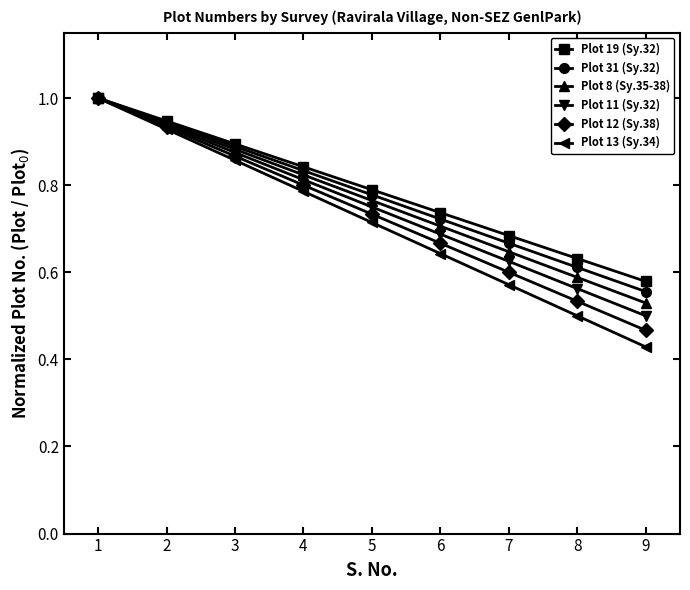

Where is Plot 13 (Sy.34) nearest to the value 0?

9